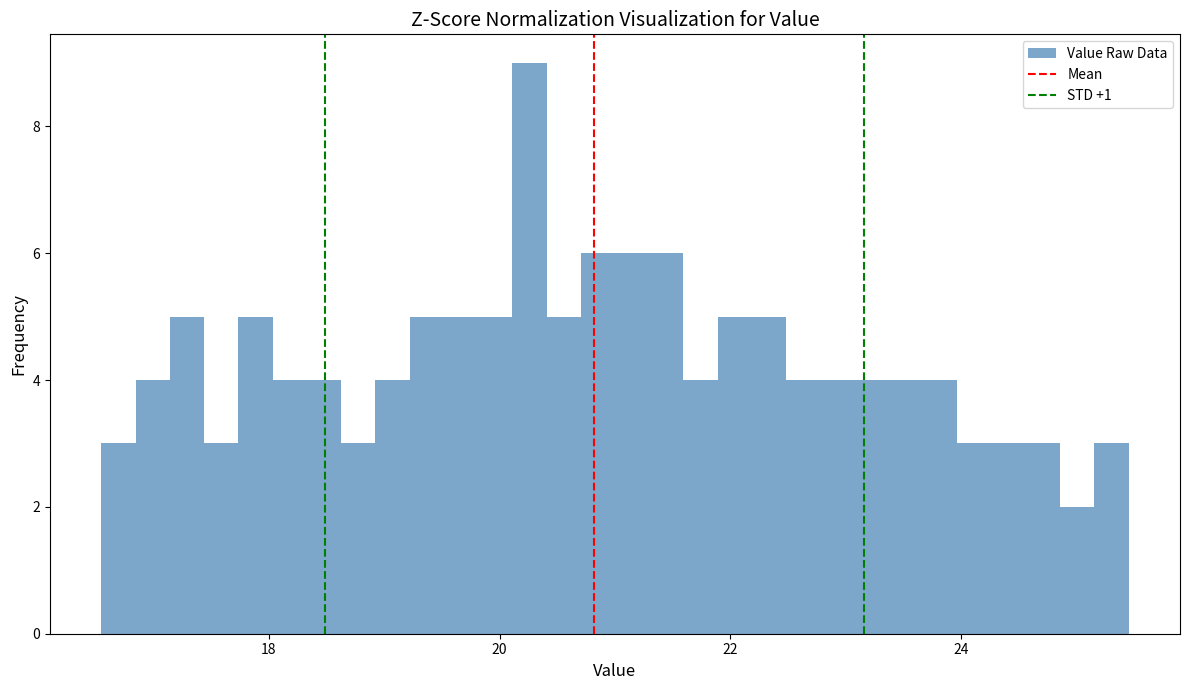

Around what value on the x-axis is the tallest bar? Give the approximate position of its centre, as read against the axis.

20.2